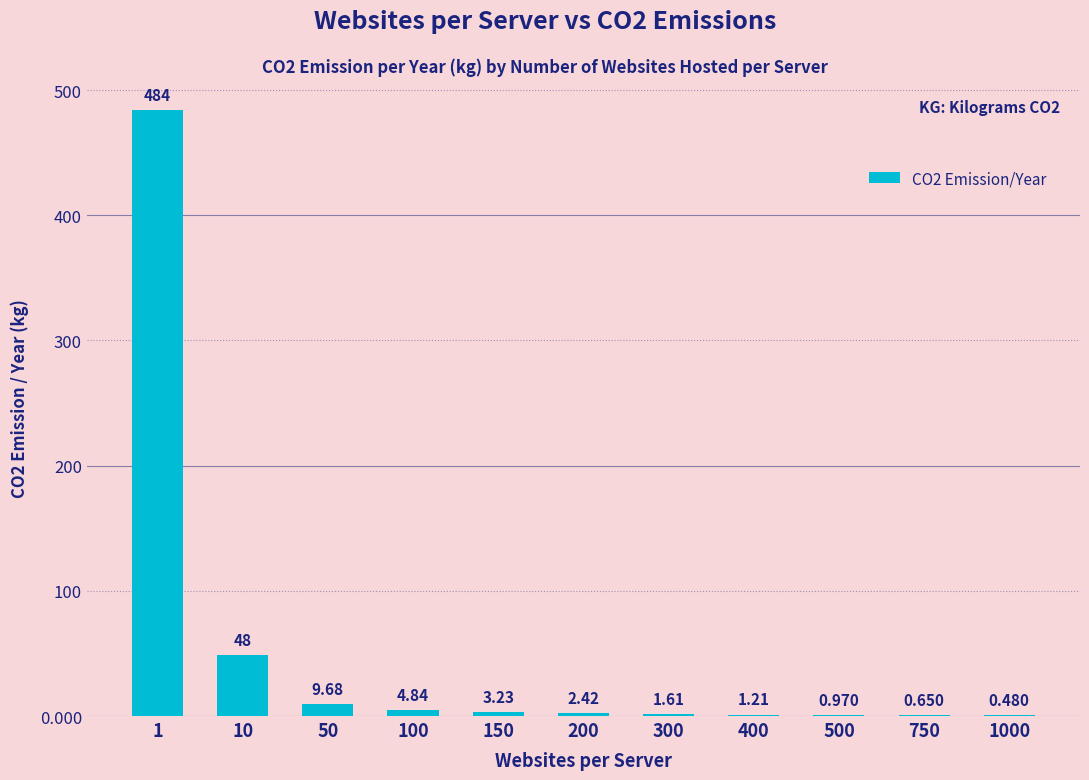

Which label corresponds to the smallest value in the chart?

1000